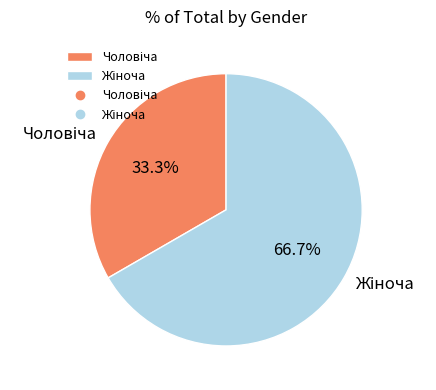

How many slices are in this pie chart?

2